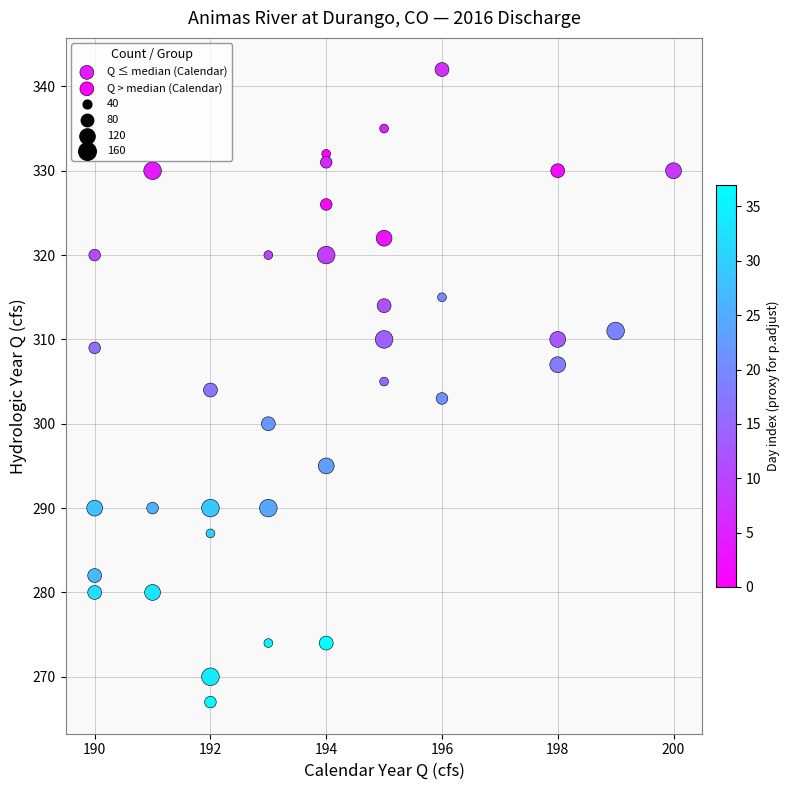

Which series contains the lowest Y value?

Q ≤ median (Calendar)